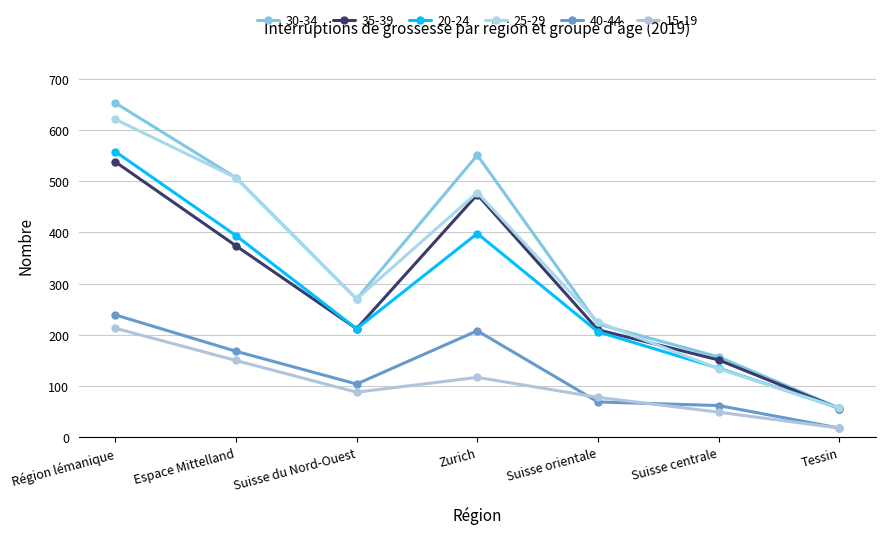

List the labels in order of 40-44 value, largest first.

Région lémanique, Zurich, Espace Mittelland, Suisse du Nord-Ouest, Suisse orientale, Suisse centrale, Tessin